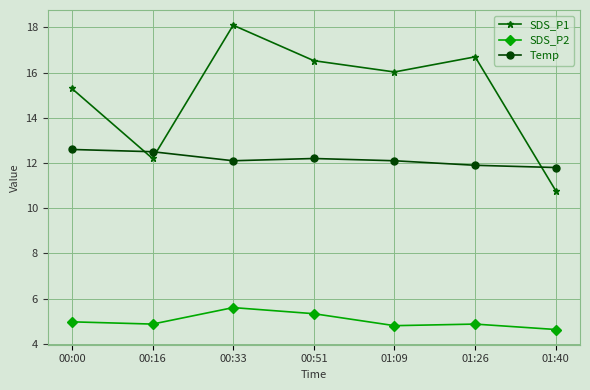

At which category is the sum across all series the highest?

00:33